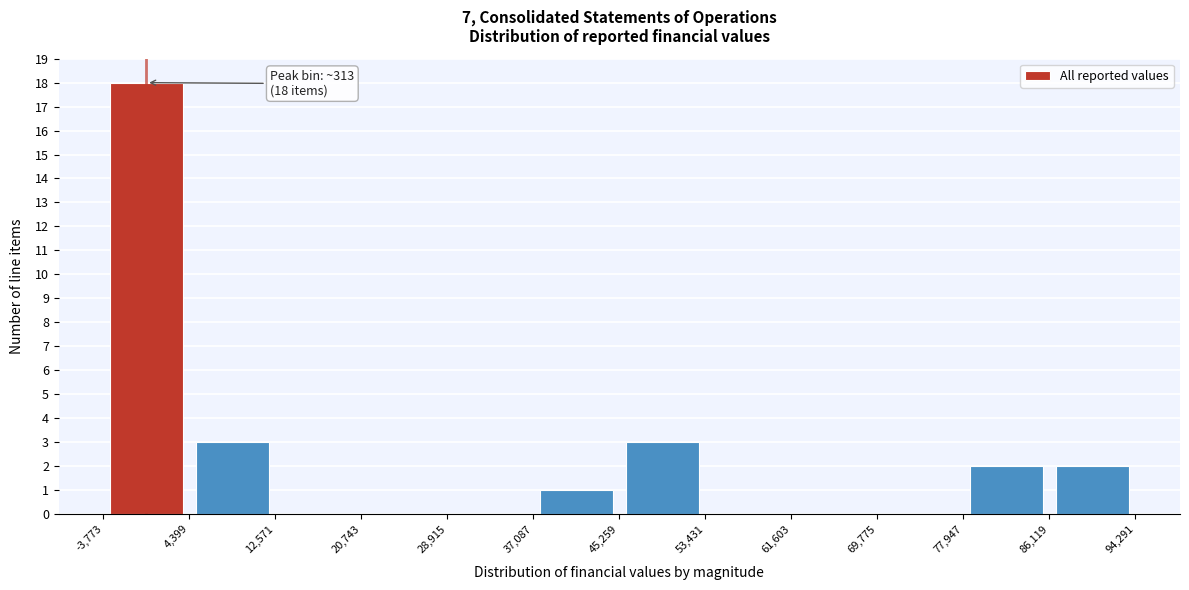

Over which range of the x-axis is the bar tallest?

-3,773 to 4,399